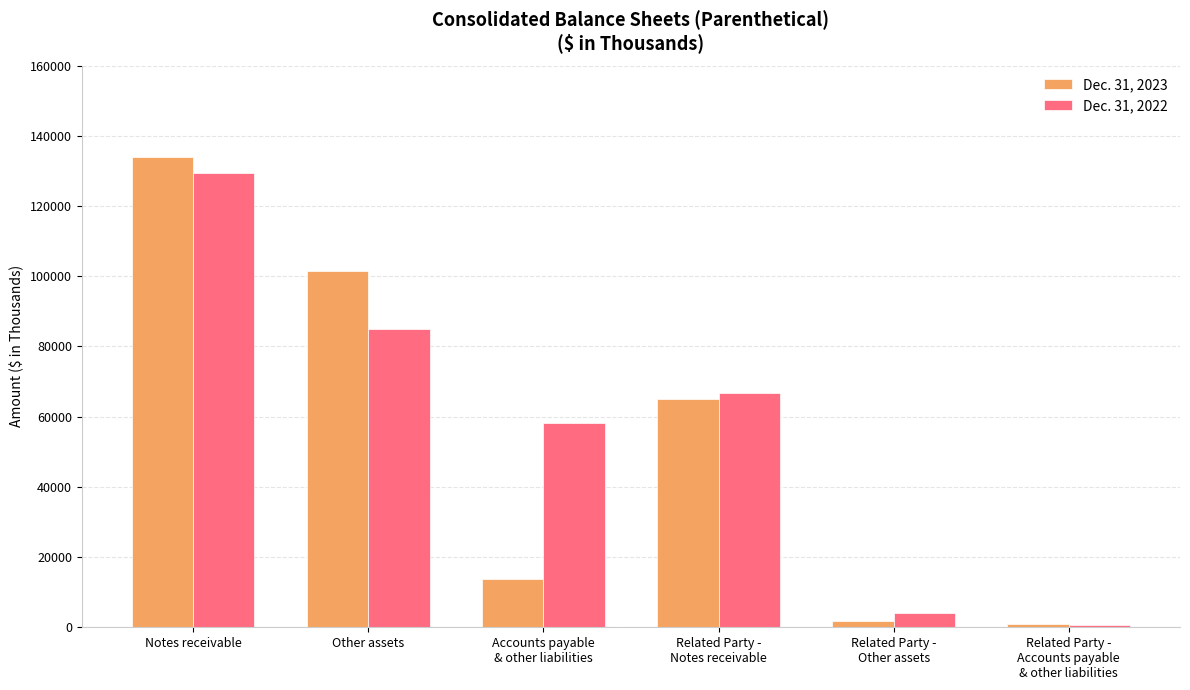

What is the minimum value shown in the chart?

599